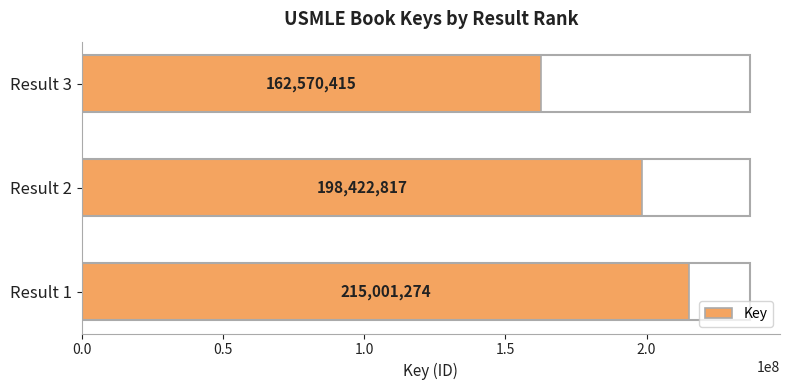

True or false: the data shows 93871194 at Result 3.

False